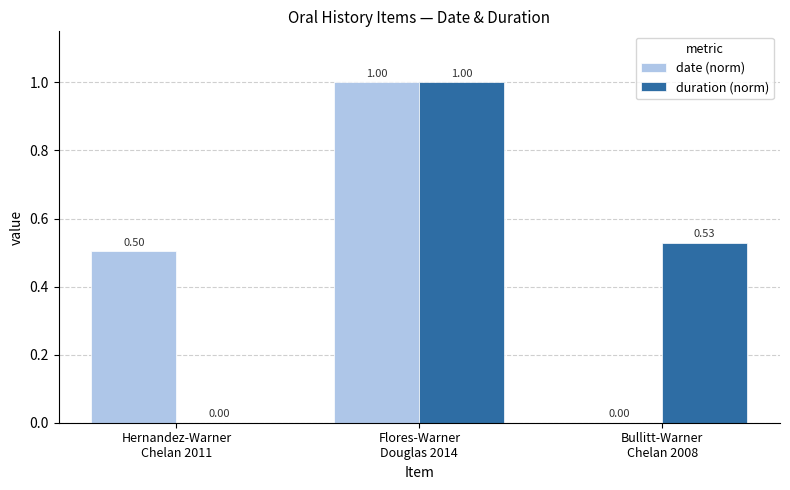

Which series has the largest total across all categories?

duration (norm)